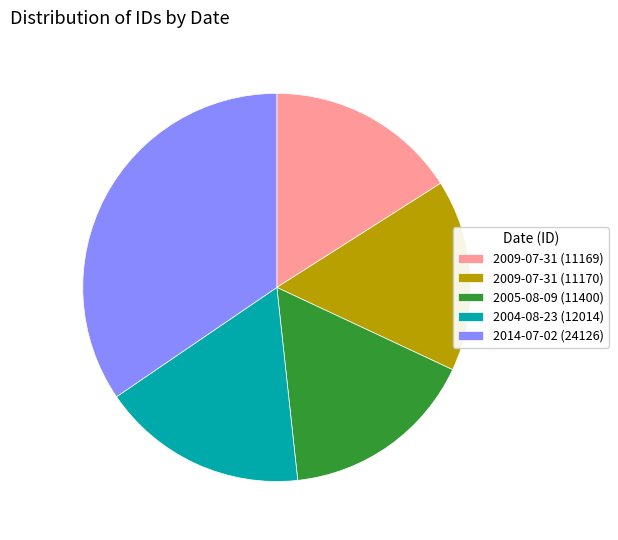

Is the sum of 2005-08-09 (11400) and 2004-08-23 (12014) greater than half?

No